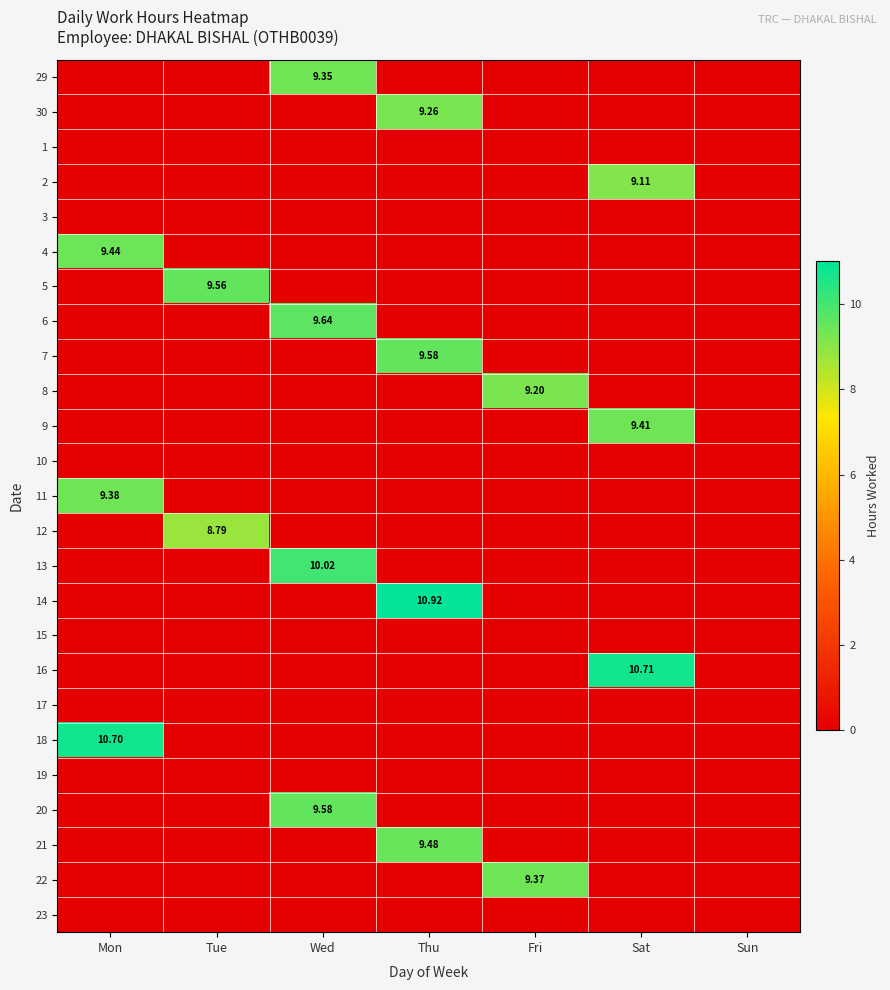

What is the total value across all series at Sat?

29.2